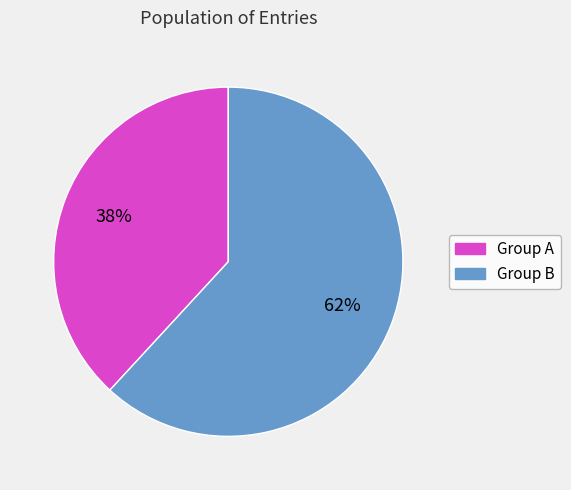

What is the smallest slice in the pie chart?

Group A